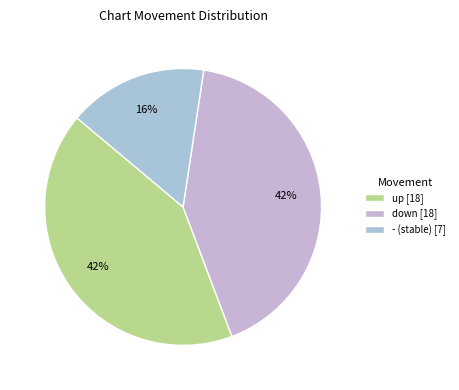

What percentage is NOT represented by -?

83.7%